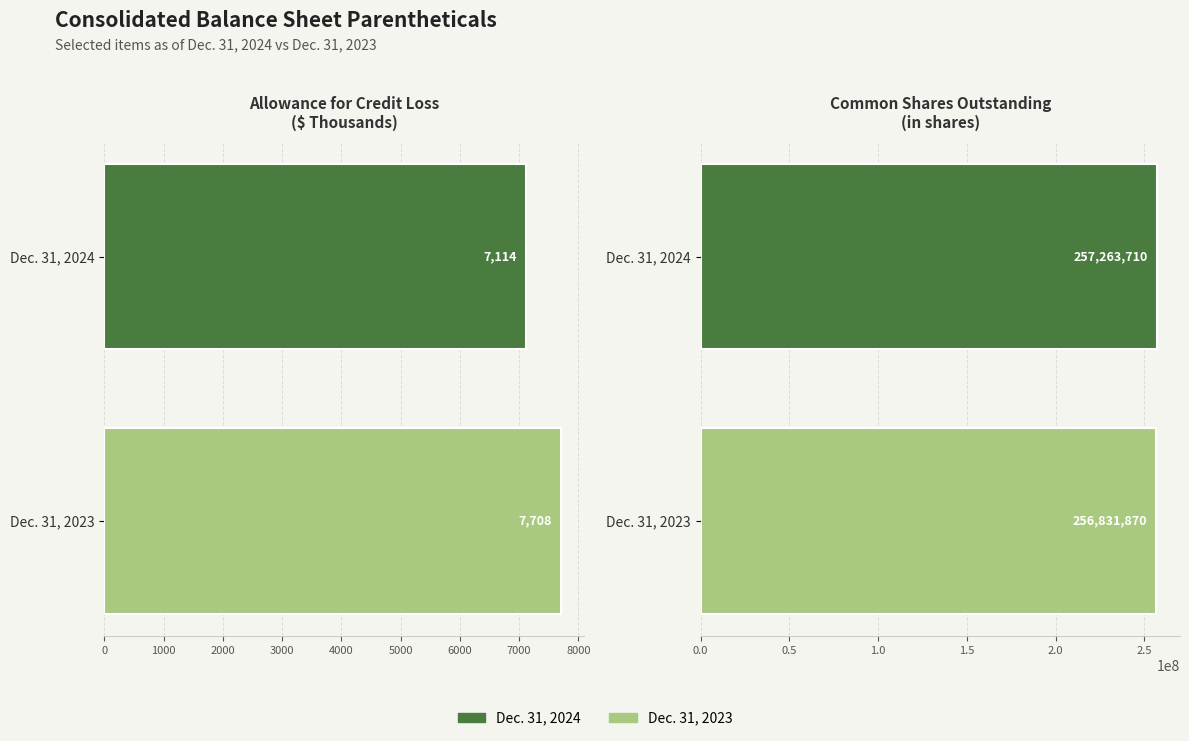

How many series are shown in this chart?

2